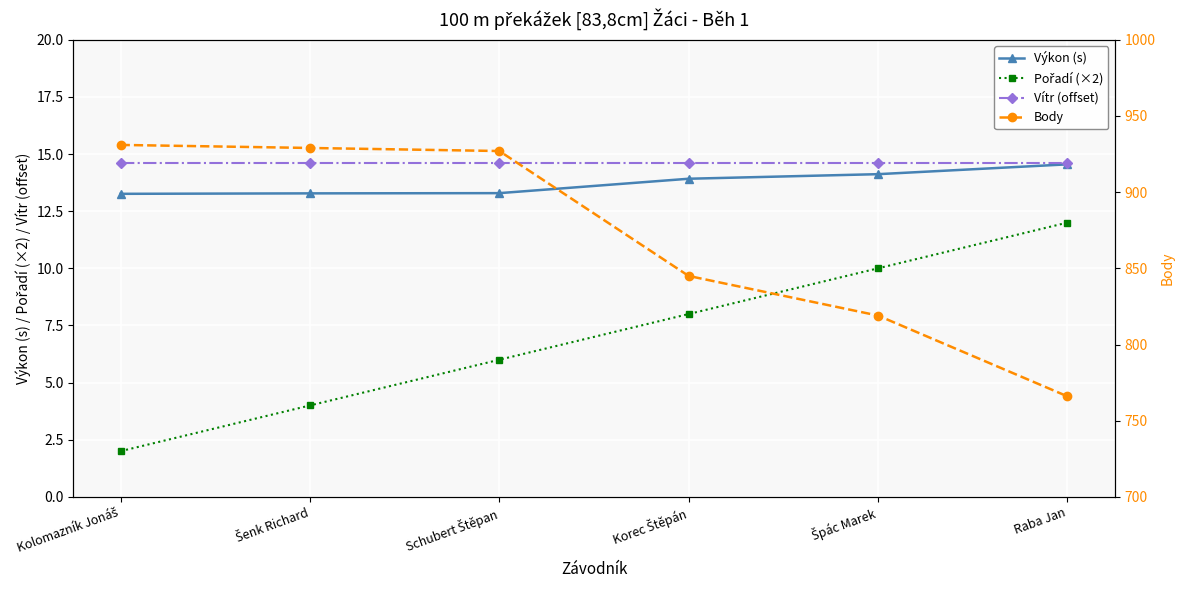

Reading right to left, what are all the values shown in this chart?

Výkon (s): 14.6	14.1	13.9	13.3	13.3	13.3
Pořadí (×2): 12.0	10.0	8.0	6.0	4.0	2.0
Vítr (offset): 14.6	14.6	14.6	14.6	14.6	14.6
Body: 766.0	819.0	845.0	927.0	929.0	931.0